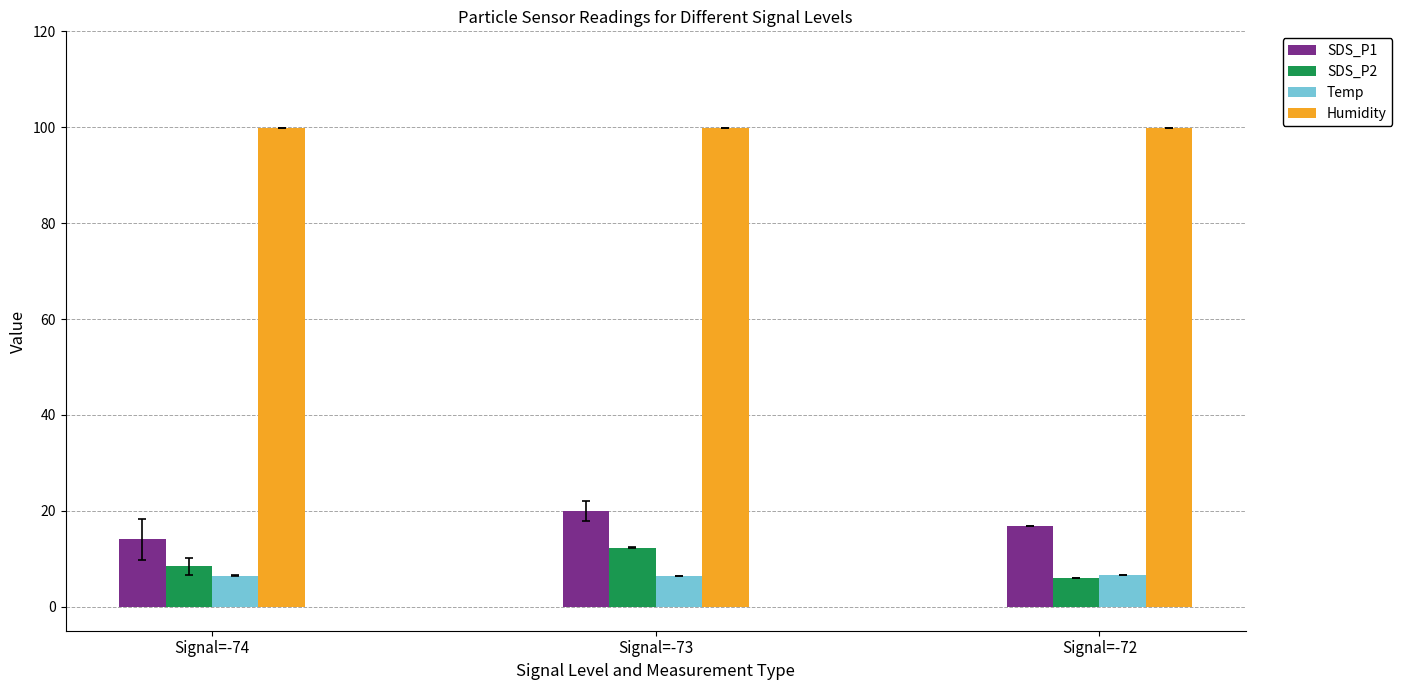

What is the smallest value displayed?

6.0